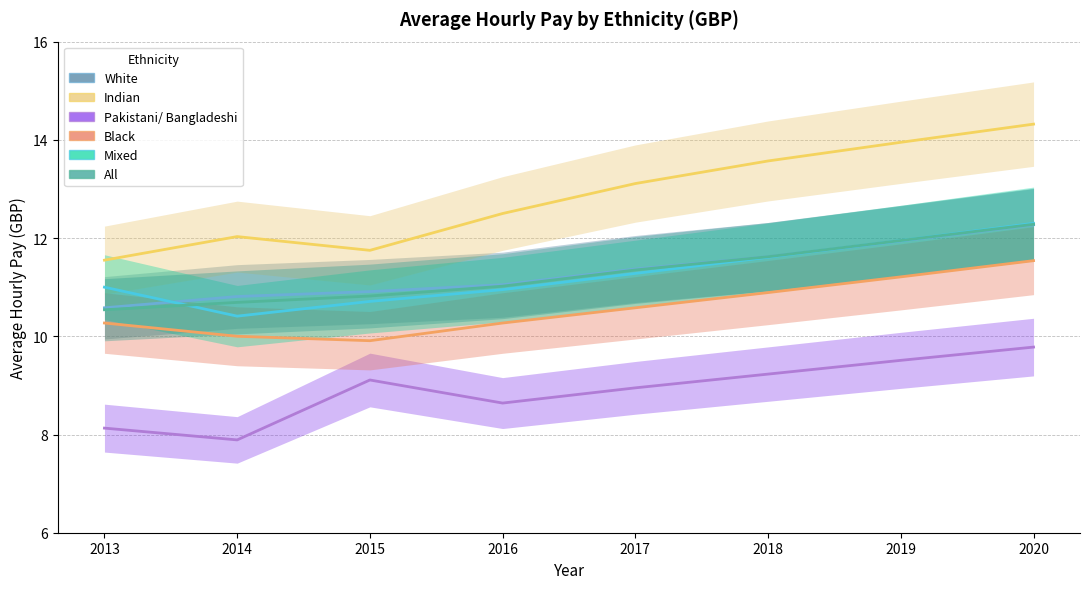

How many values in the Black series exceed 10?

6